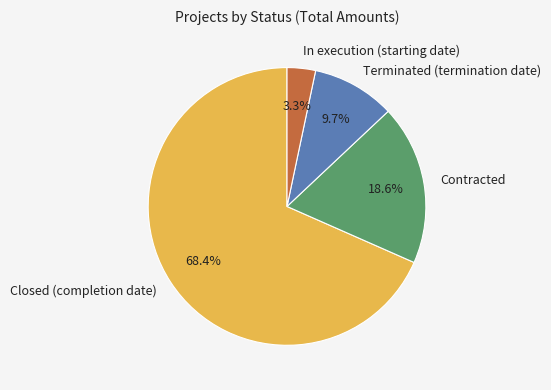

Which has a higher value, Closed (completion date) or In execution (starting date)?

Closed (completion date)